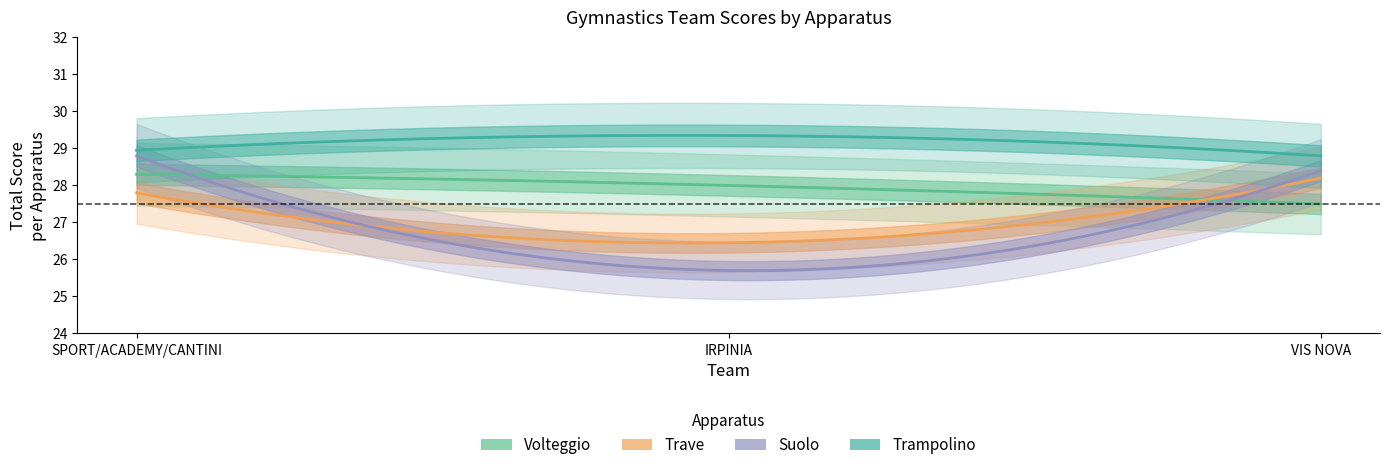

At how many categories does at least one series exceed 29?

1